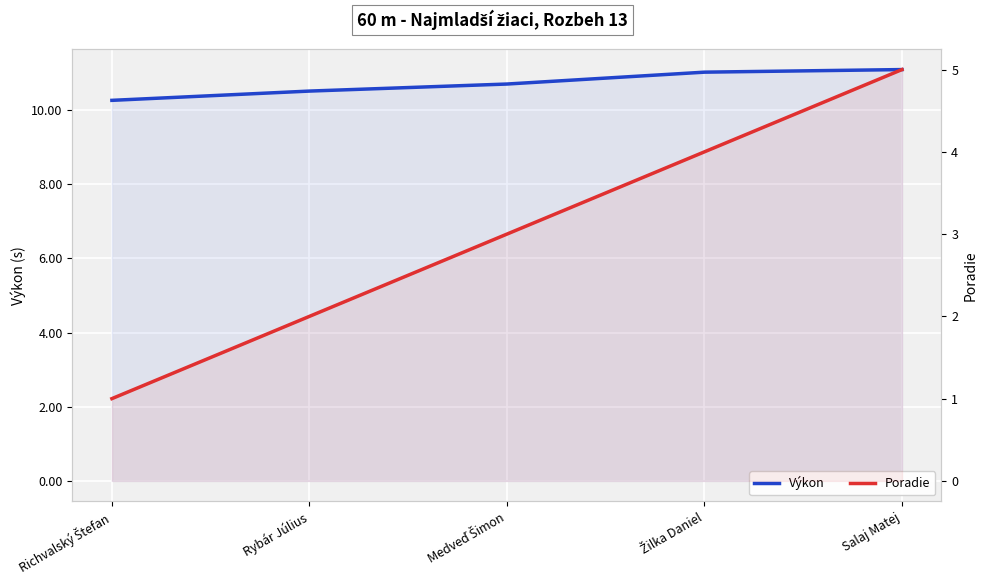

How many lines are shown in the chart?

2